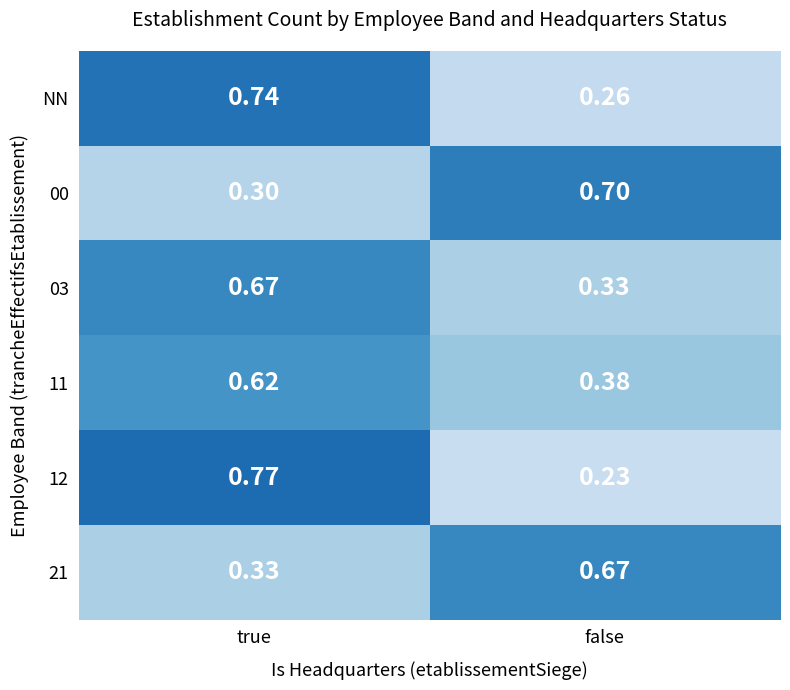

How many categories are shown in the chart?

2